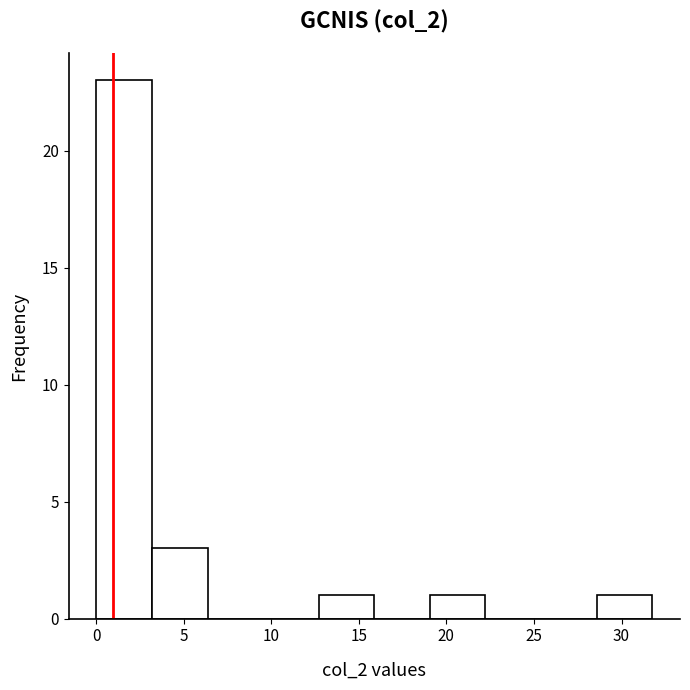

Reading left to right, list every bar in this chart as the range it spans on the x-axis followed by its height. Neither the bar edges nor the heights are printed on the chart, so give them approximately, as read against the axes.

0.0 to 3.0: 23
3.0 to 6.5: 3
6.5 to 9.5: 0
9.5 to 12.5: 0
12.5 to 16.0: 1
16.0 to 19.0: 0
19.0 to 22.0: 1
22.0 to 25.5: 0
25.5 to 28.5: 0
28.5 to 32.0: 1